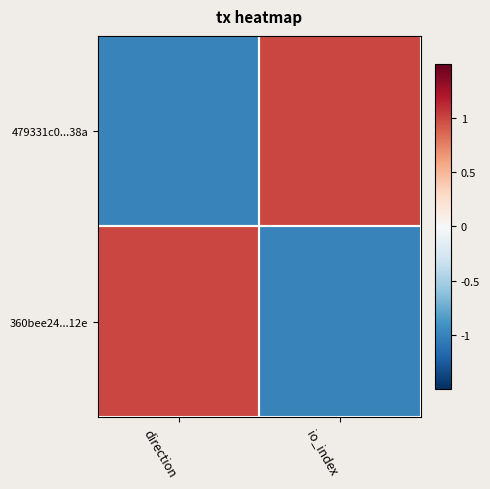

At which category is the sum across all series the highest?

direction